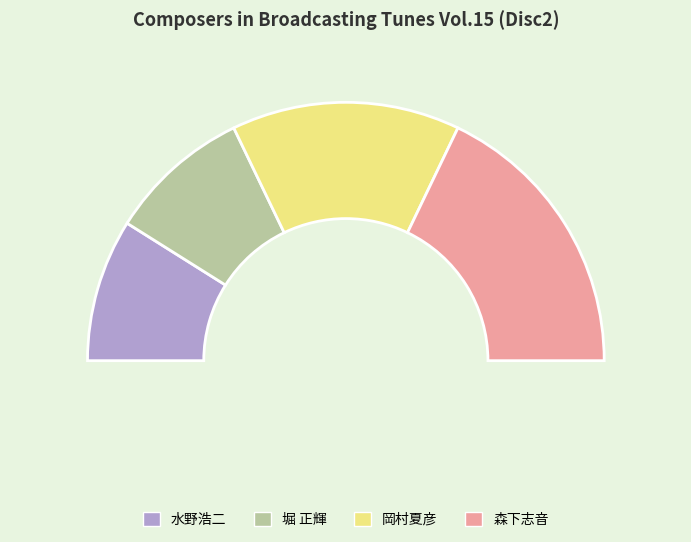

Does 岡村夏彦 account for over 50% of the chart?

No